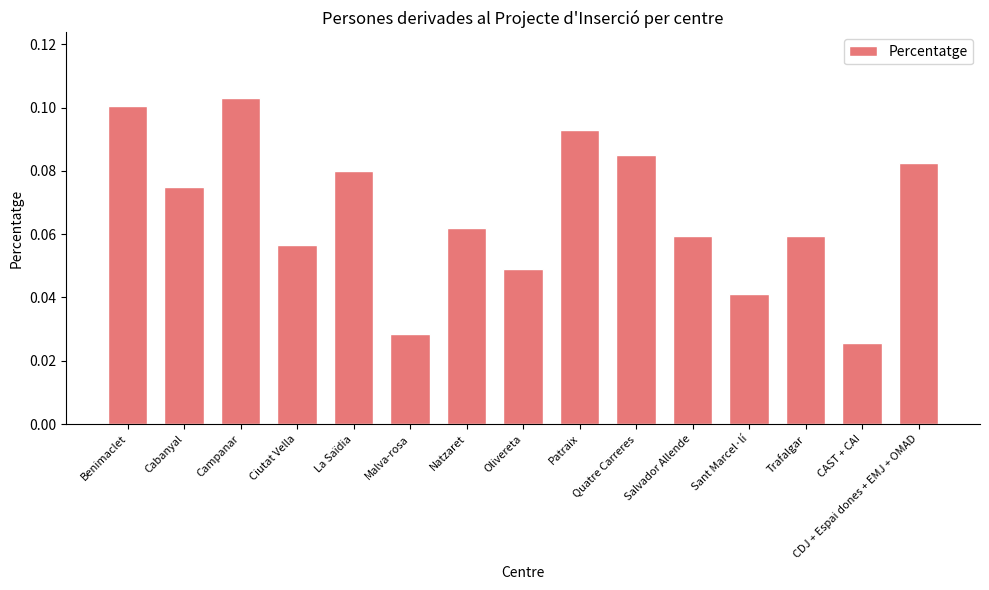

Which has a higher value, CDJ + Espai dones + EMJ + OMAD or Natzaret?

CDJ + Espai dones + EMJ + OMAD